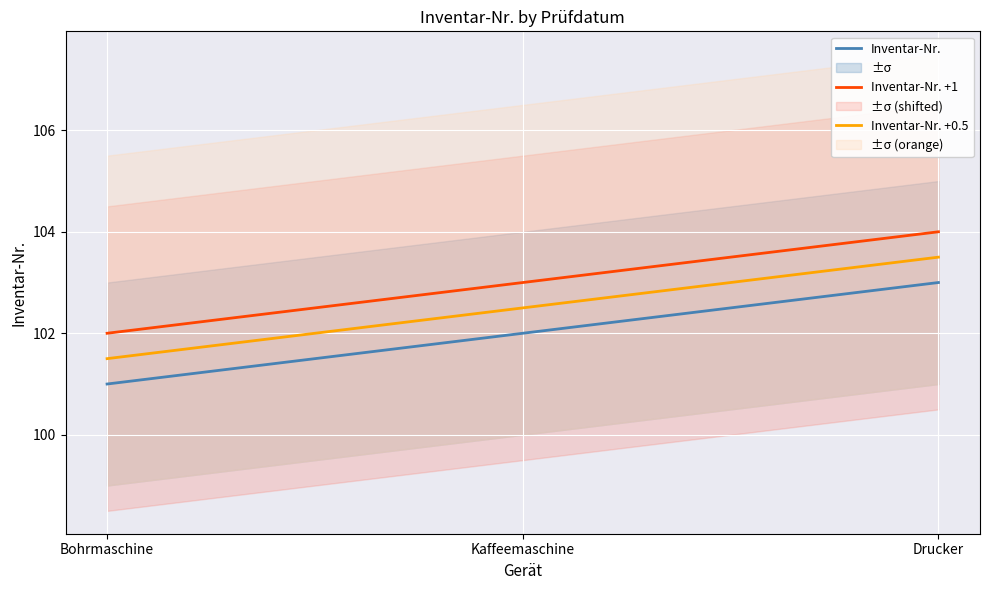

What is the difference between the Inventar-Nr. +0.5 values at Kaffeemaschine and Bohrmaschine?

1.0